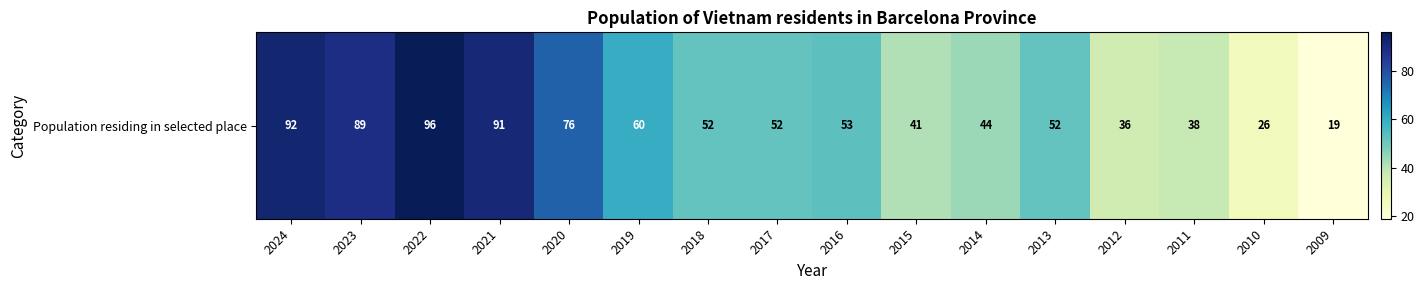

How many values are below 52?

6